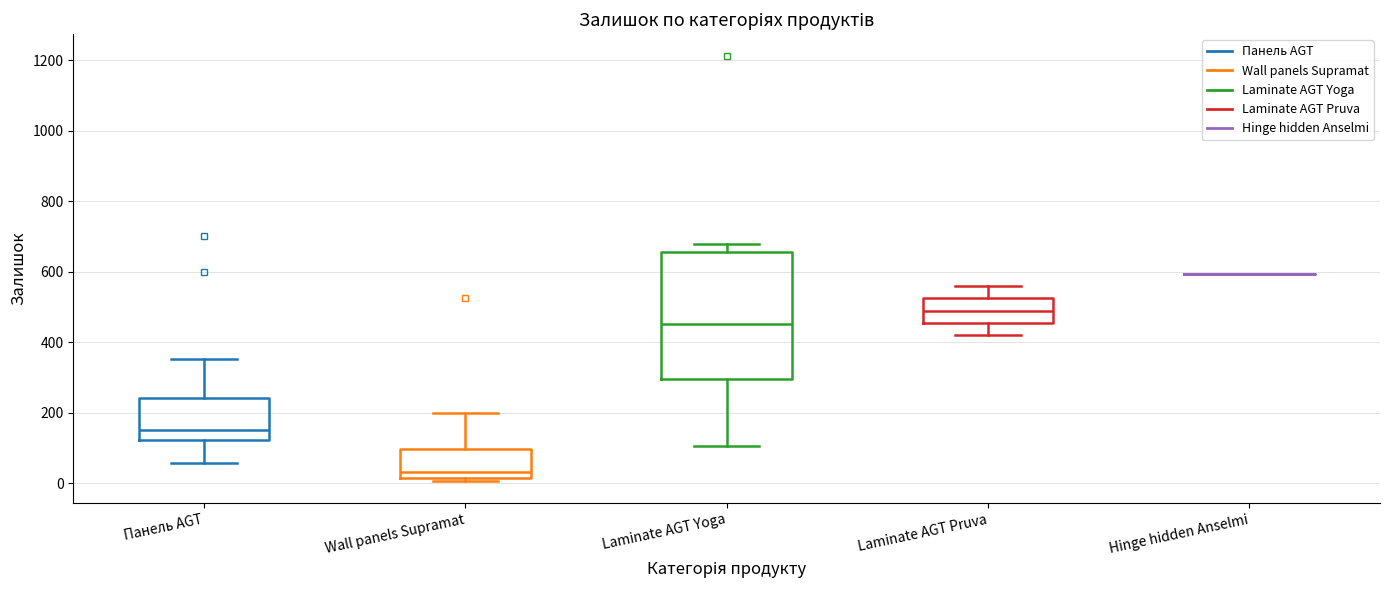

Reading left to right, transcribe this box plot: for each box, give where its median line is, the range the box spans, and where its two whiskers end, as read against the y-axis. The values are not printed on the chart, so give them approximately, as read against the axis.

Панель AGT: median 160, box 120 to 240, whiskers 60 to 360
Wall panels Supramat: median 40, box 20 to 100, whiskers 0 to 200
Laminate AGT Yoga: median 460, box 300 to 660, whiskers 100 to 680
Laminate AGT Pruva: median 500, box 460 to 520, whiskers 420 to 560
Hinge hidden Anselmi: box collapsed to a line at 600, whiskers 600 to 600